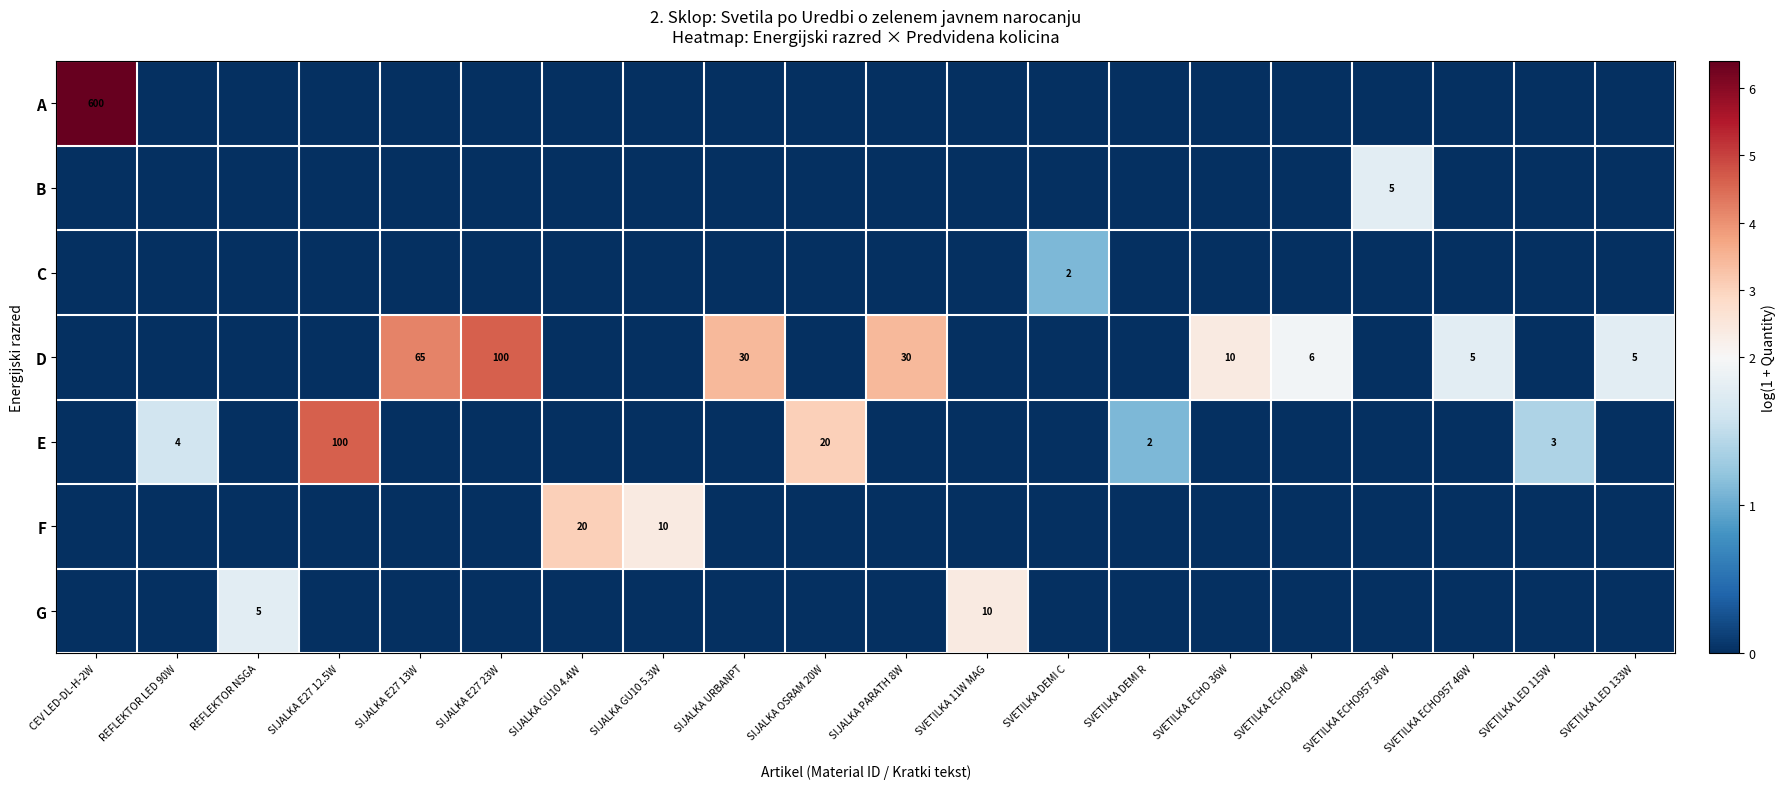

What is the spread (max minus min) of values at REFLEKTOR LED 90W?

1.6